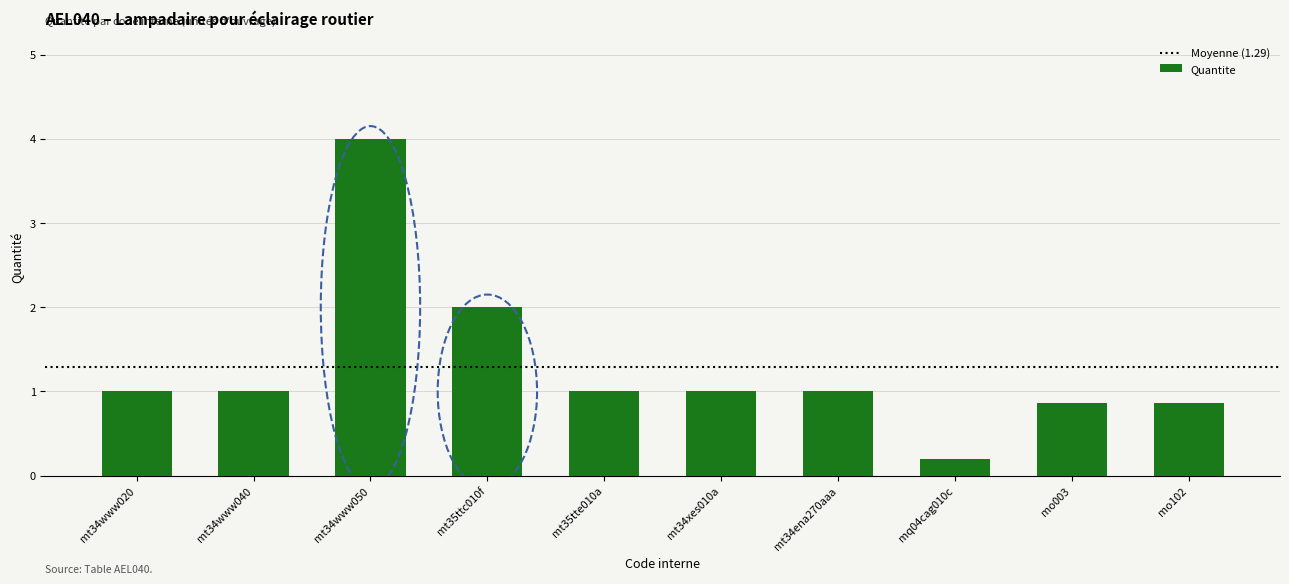

What is the sum of the values at mt34ena270aaa and mt35tte010a?

2.0